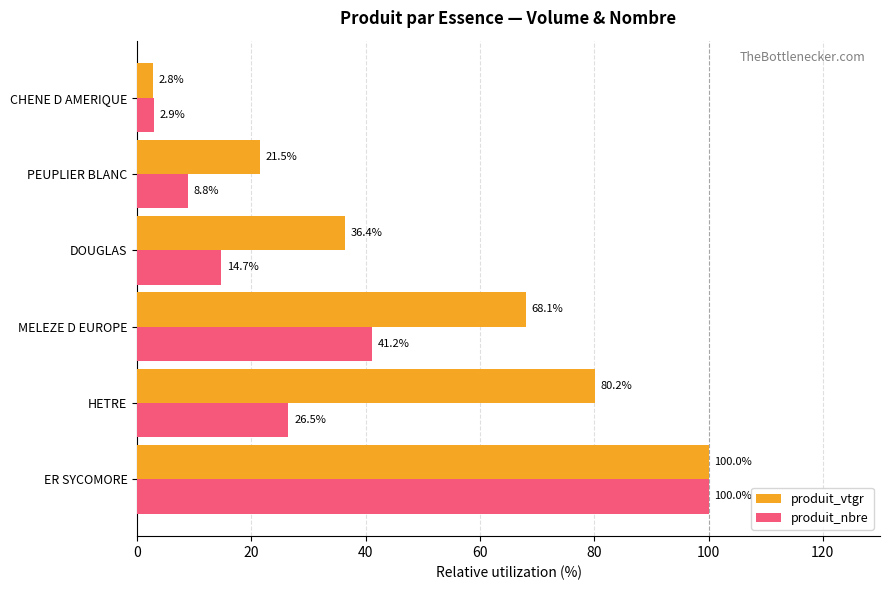

Is the value of produit_nbre at MELEZE D EUROPE greater than the value of produit_vtgr at PEUPLIER BLANC?

Yes